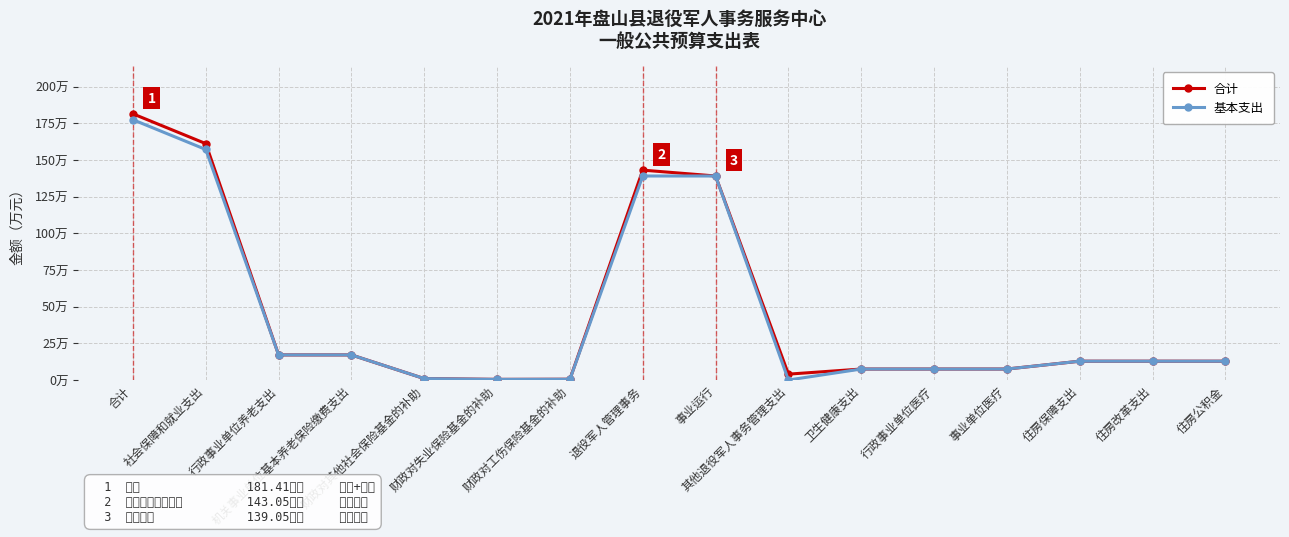

What is the label of the 5th point from the left?

财政对其他社会保险基金的补助